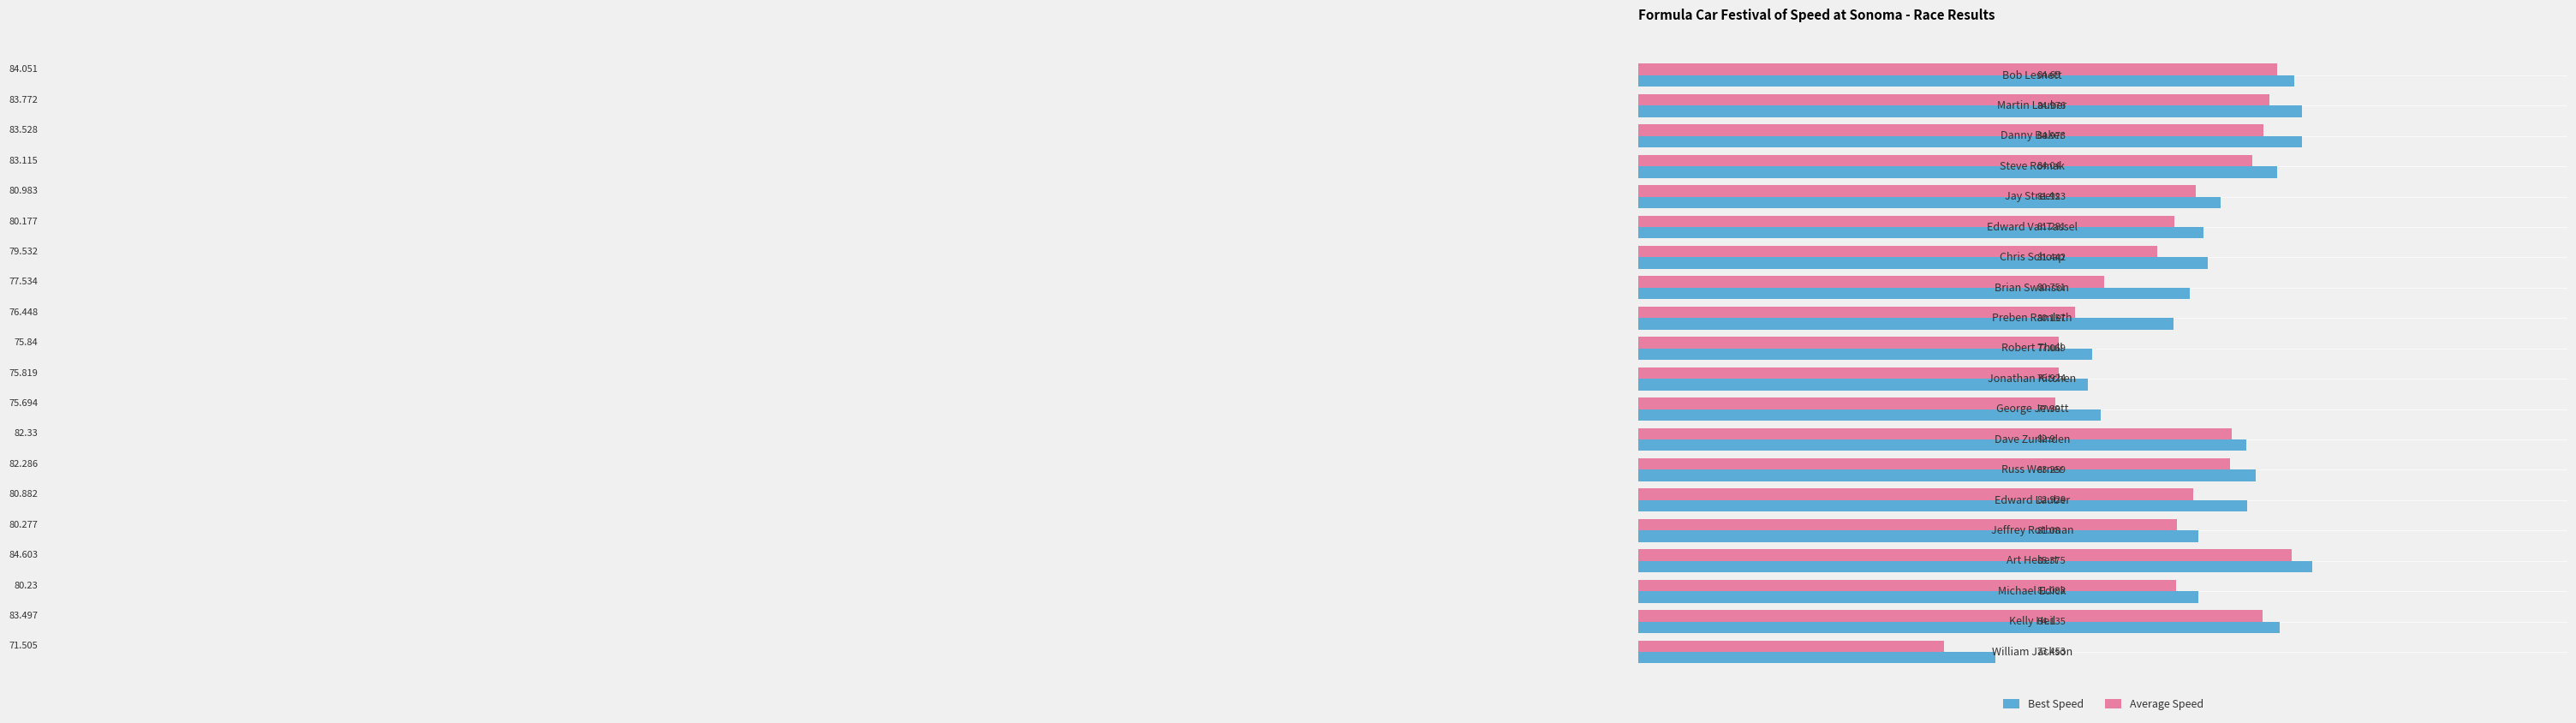

Which series has the widest spread of values?

Average Speed